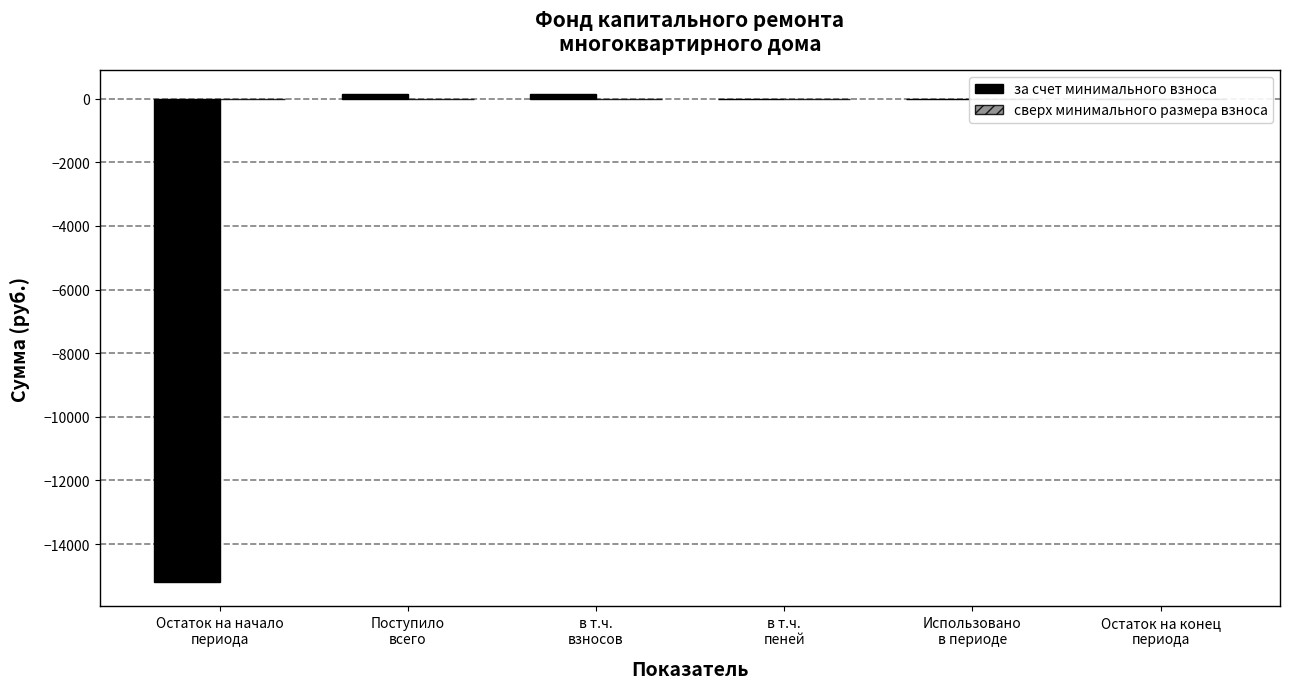

What is the sum of all values?

-14911.4